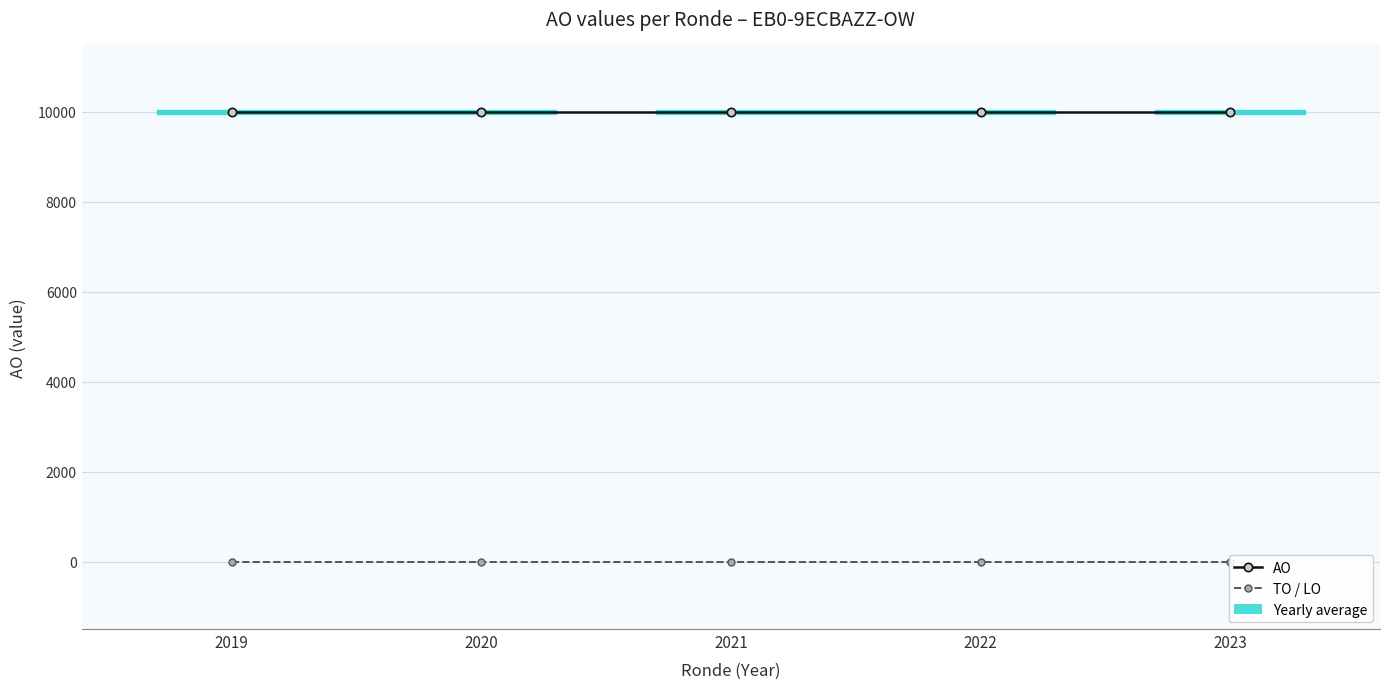

What is the total value across all series at 2023?

10000